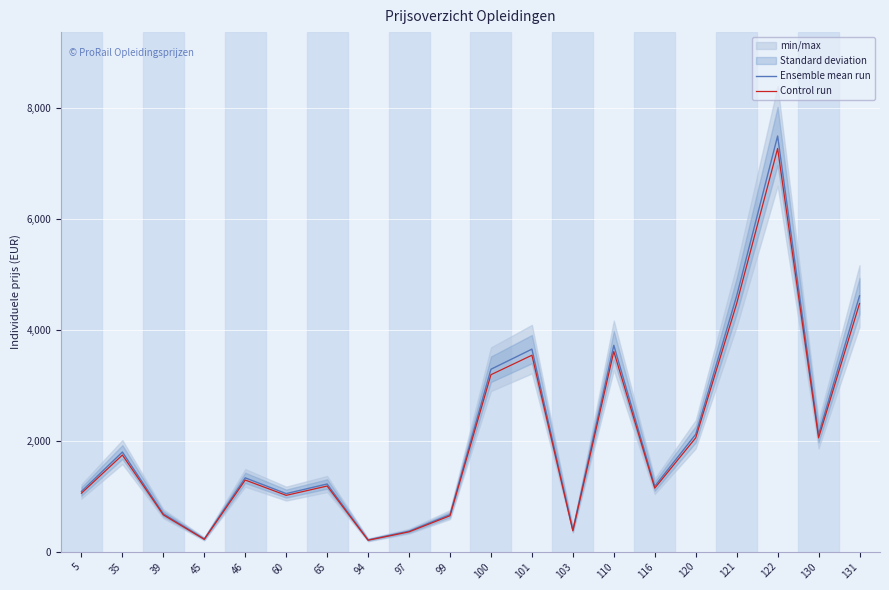

Read the Control run value at 103.

374.4